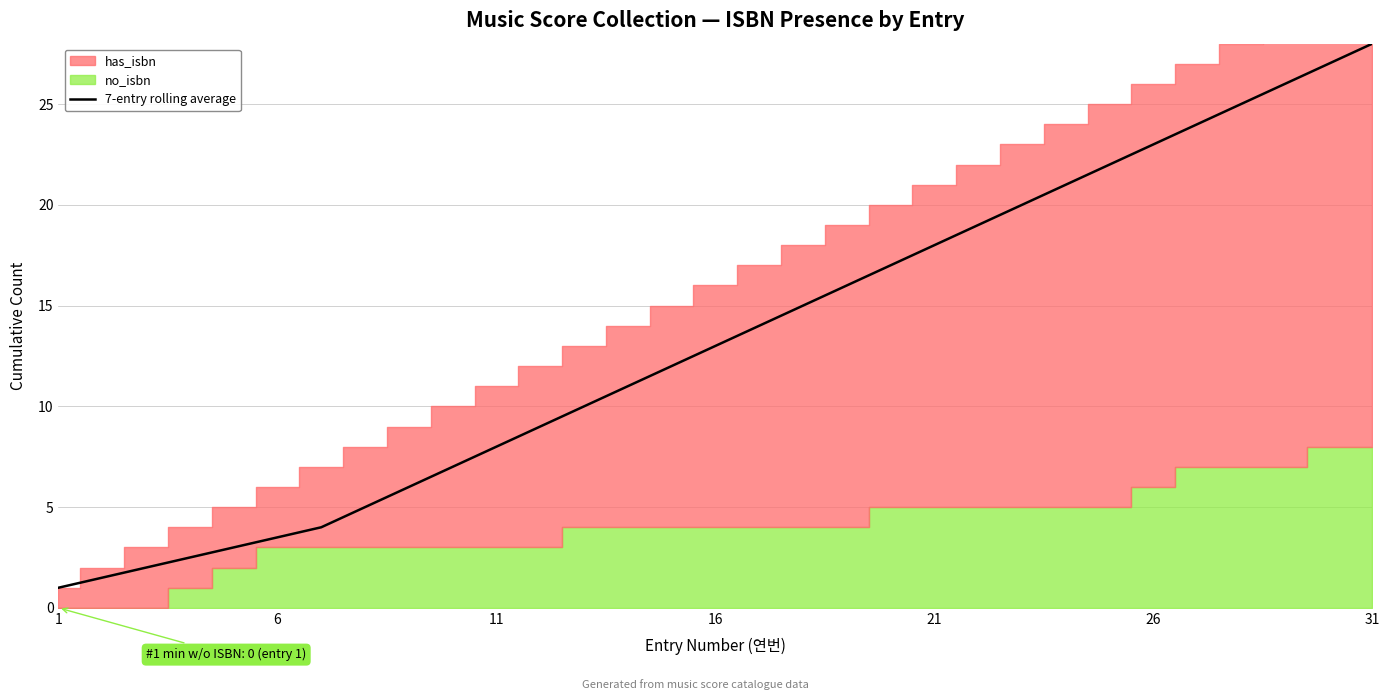

True or false: the data shows 13.0 at 16.

True